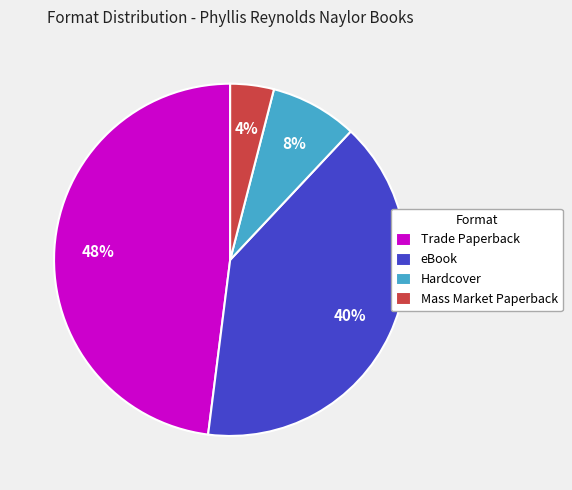

The Trade Paperback slice represents 48% of the pie. True or false?

True